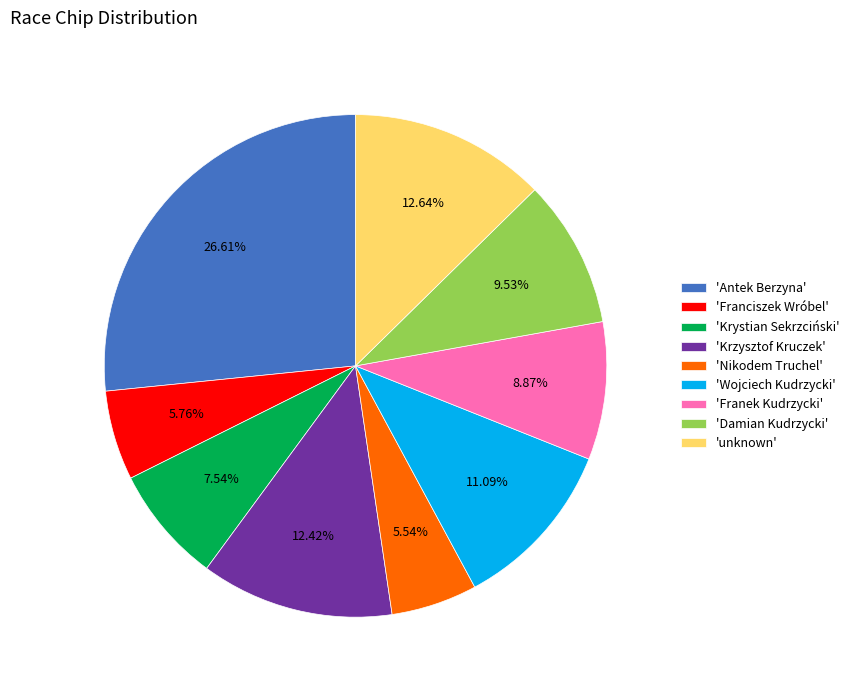

Is there a majority slice in this chart?

No